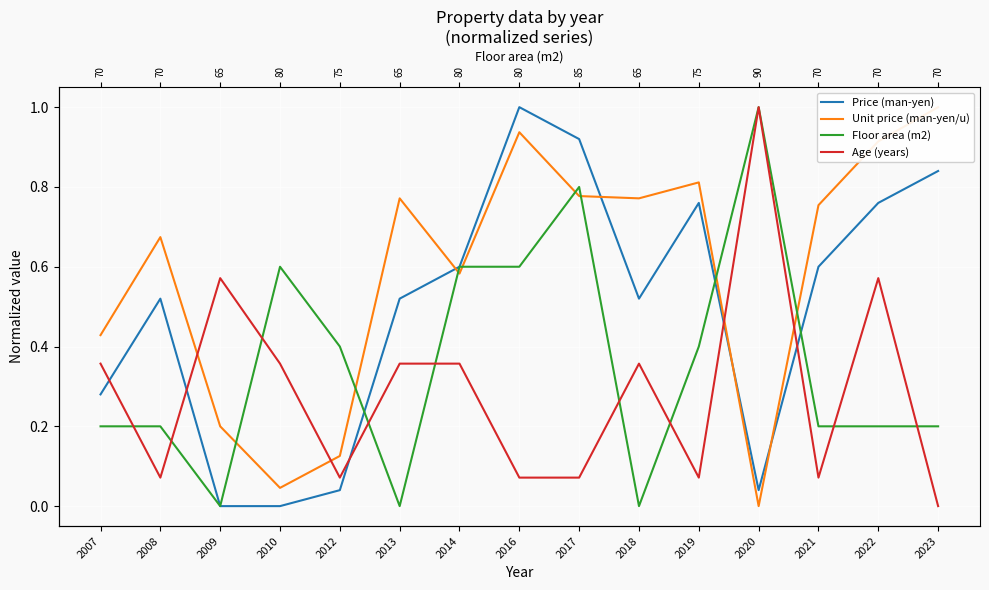

At which category is the sum across all series the highest?

2016